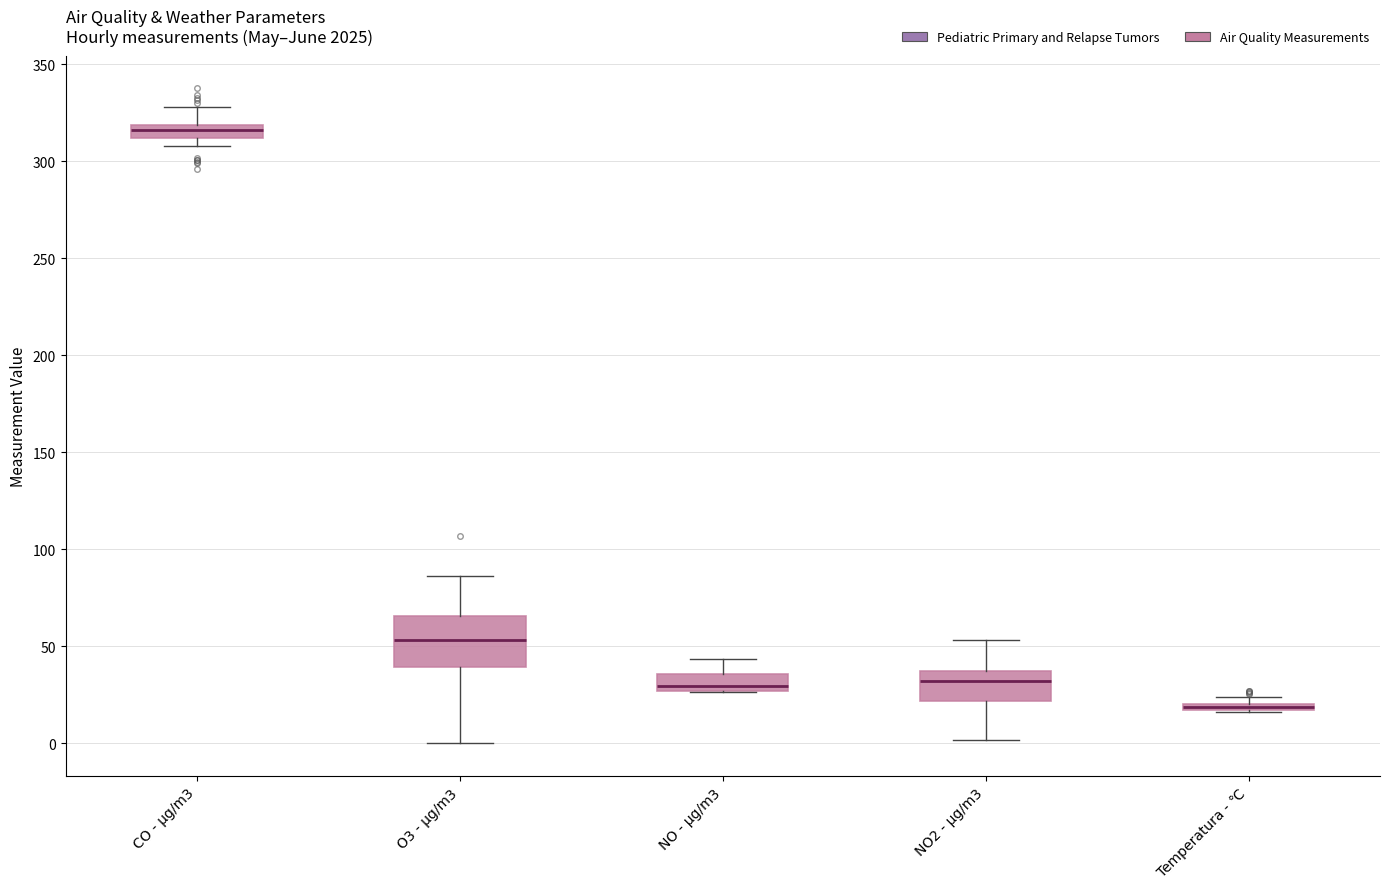

Which box is the tallest, from its lower edge to its upper edge?

O3 - µg/m3